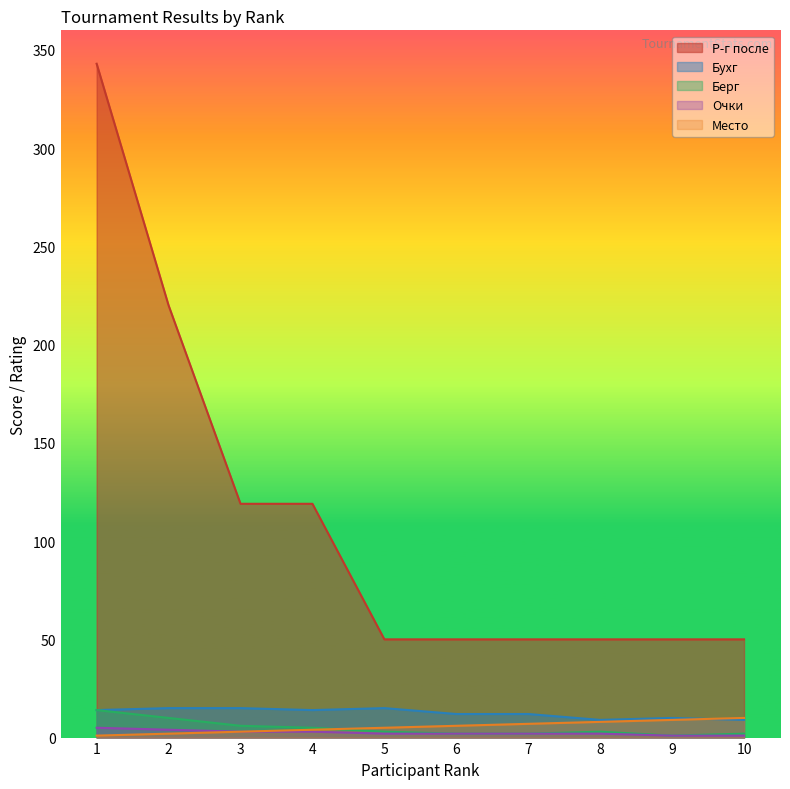

True or false: Очки and Место intersect in this chart.

False